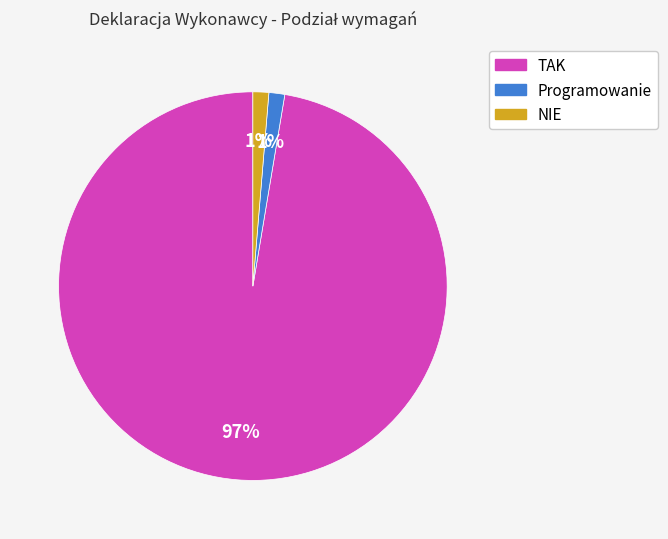

What is the majority slice?

TAK